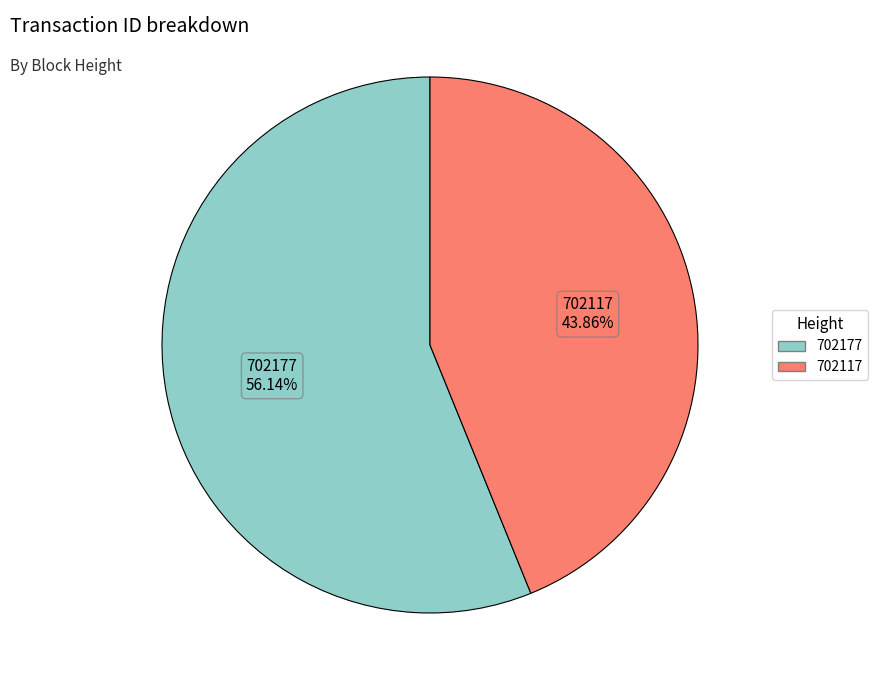

Which slice is the smallest?

702117